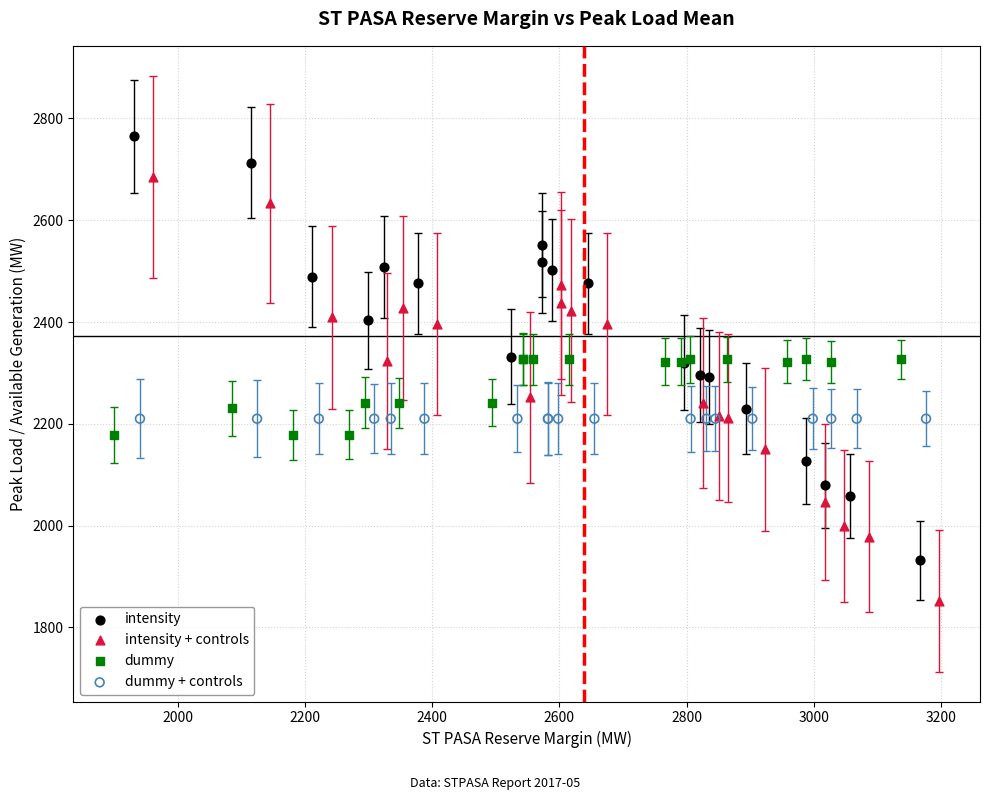

Which series contains the lowest Y value?

intensity + controls